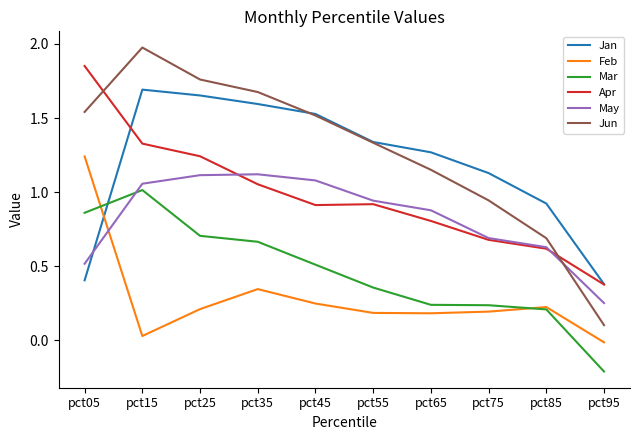

At which label does Apr reach its peak?

pct05